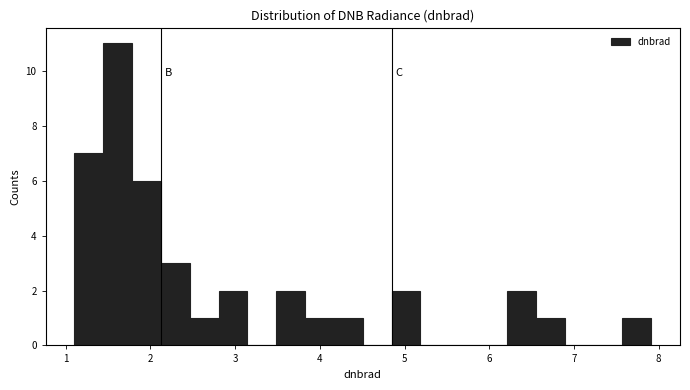

Around what value on the x-axis is the tallest bar? Give the approximate position of its centre, as read against the axis.

1.6